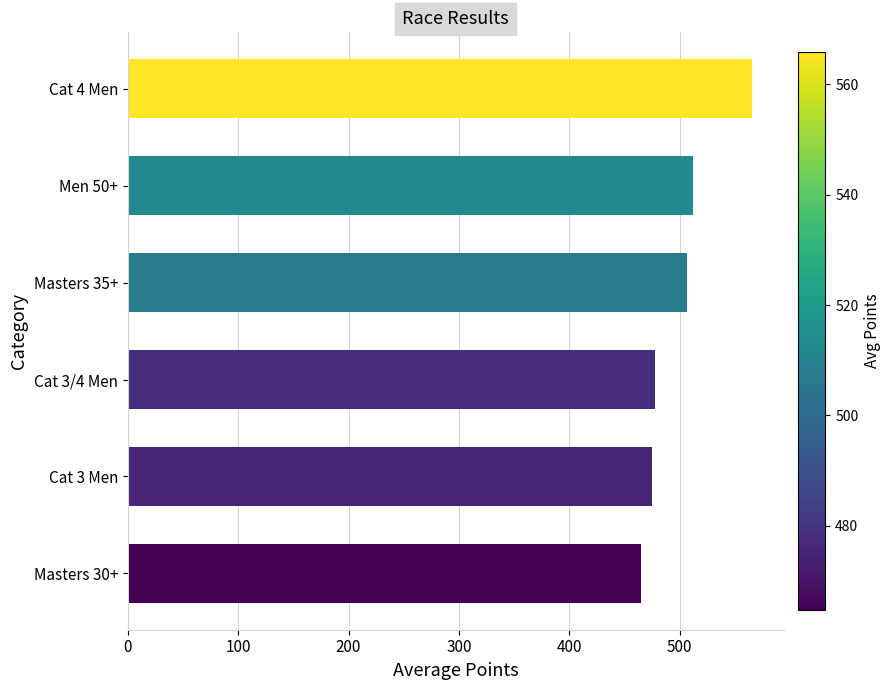

What is the average value?

500.4